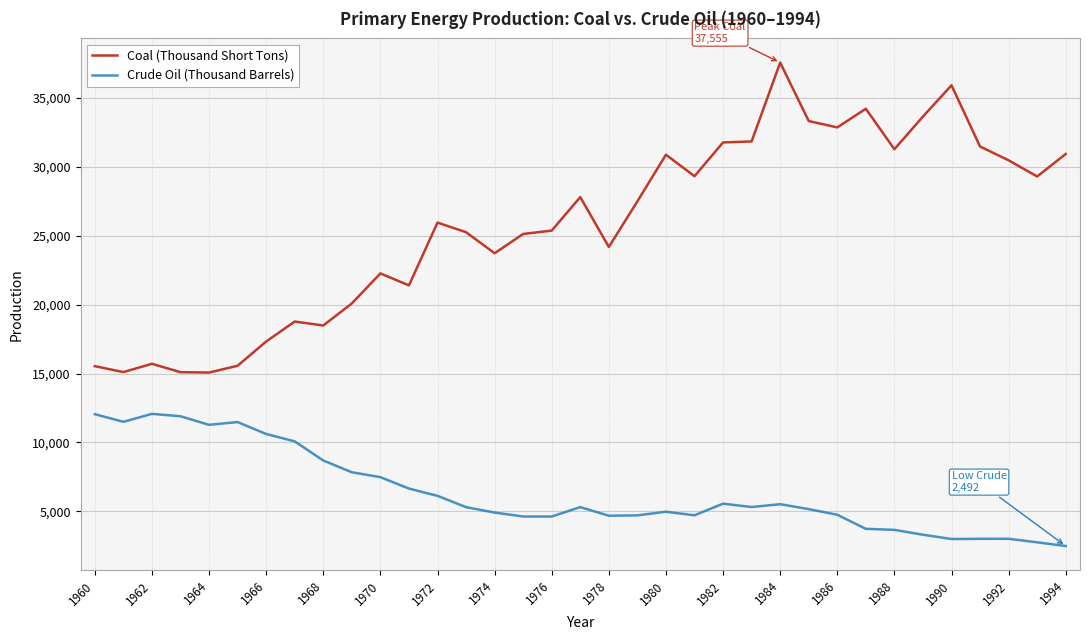

Count the number of categories in the chart.

35